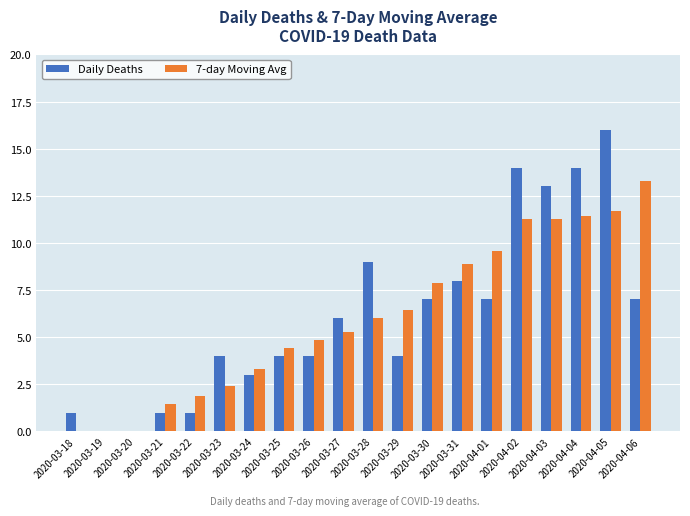

Which series has the widest spread of values?

Daily Deaths